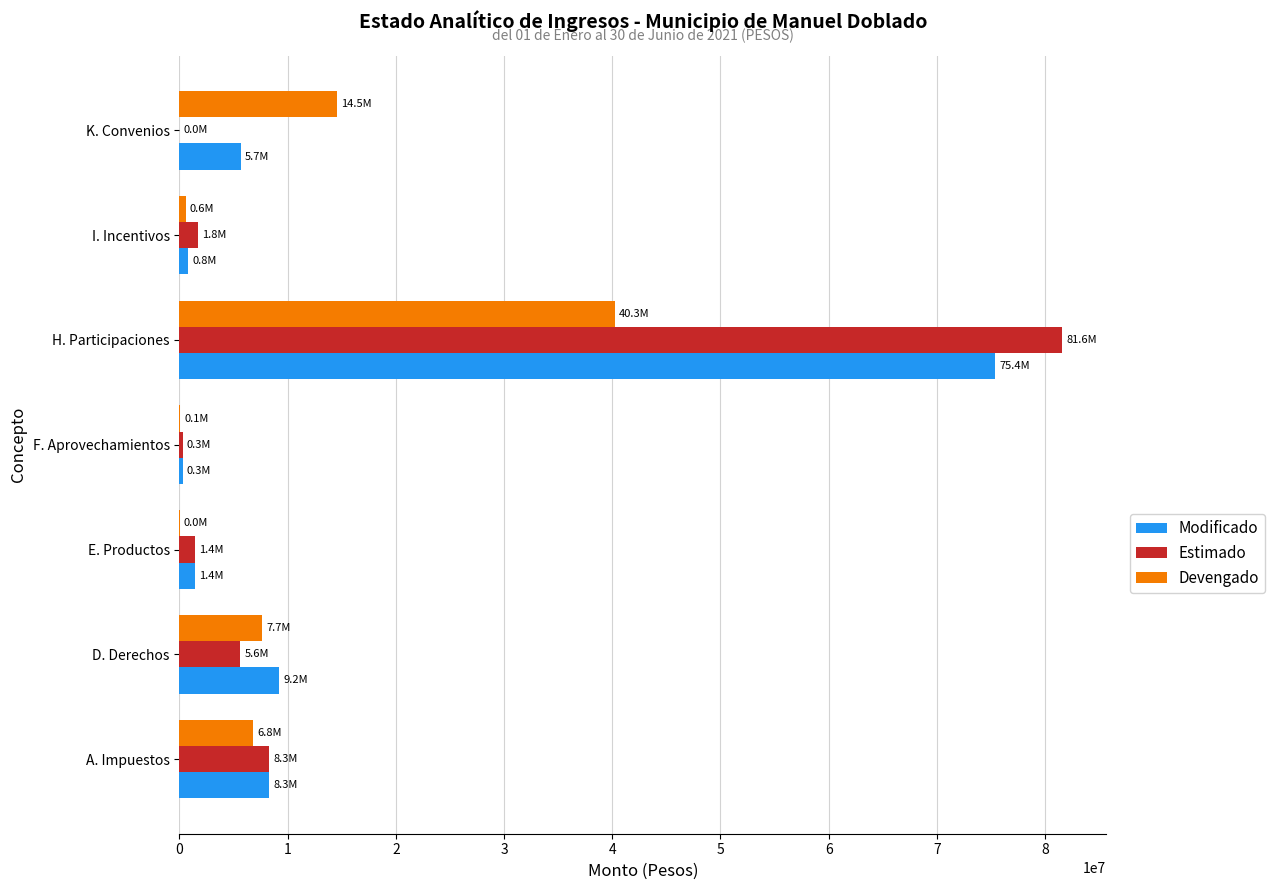

Which series changed the most between F. Aprovechamientos and K. Convenios?

Devengado